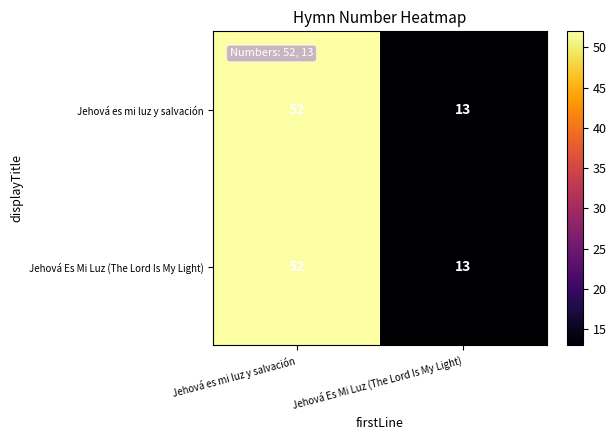

At which category does the chart reach its minimum across all series?

Jehová Es Mi Luz (The Lord Is My Light)